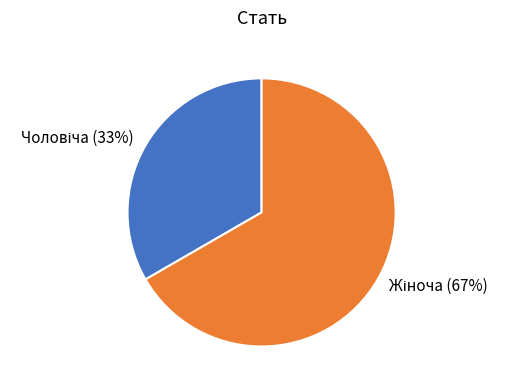

To the nearest percent, what is the average slice percentage?

50%